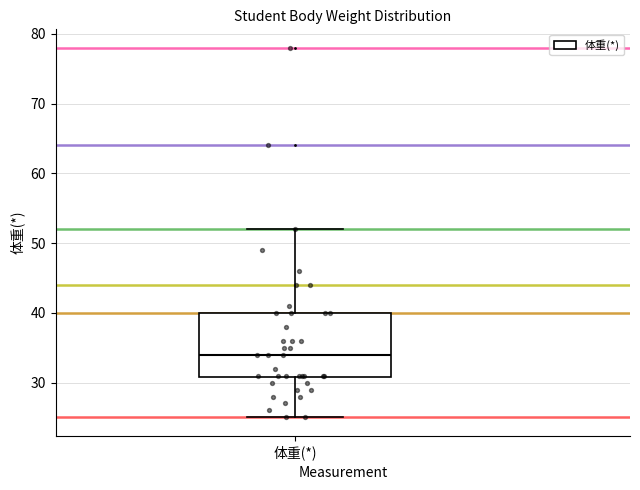

Transcribe this box plot: give where the median line is, the range the box spans, and where the two whiskers end, as read against the y-axis. The values are not printed on the chart, so give them approximately, as read against the axis.

median 34, box 31 to 40, whiskers 25 to 52